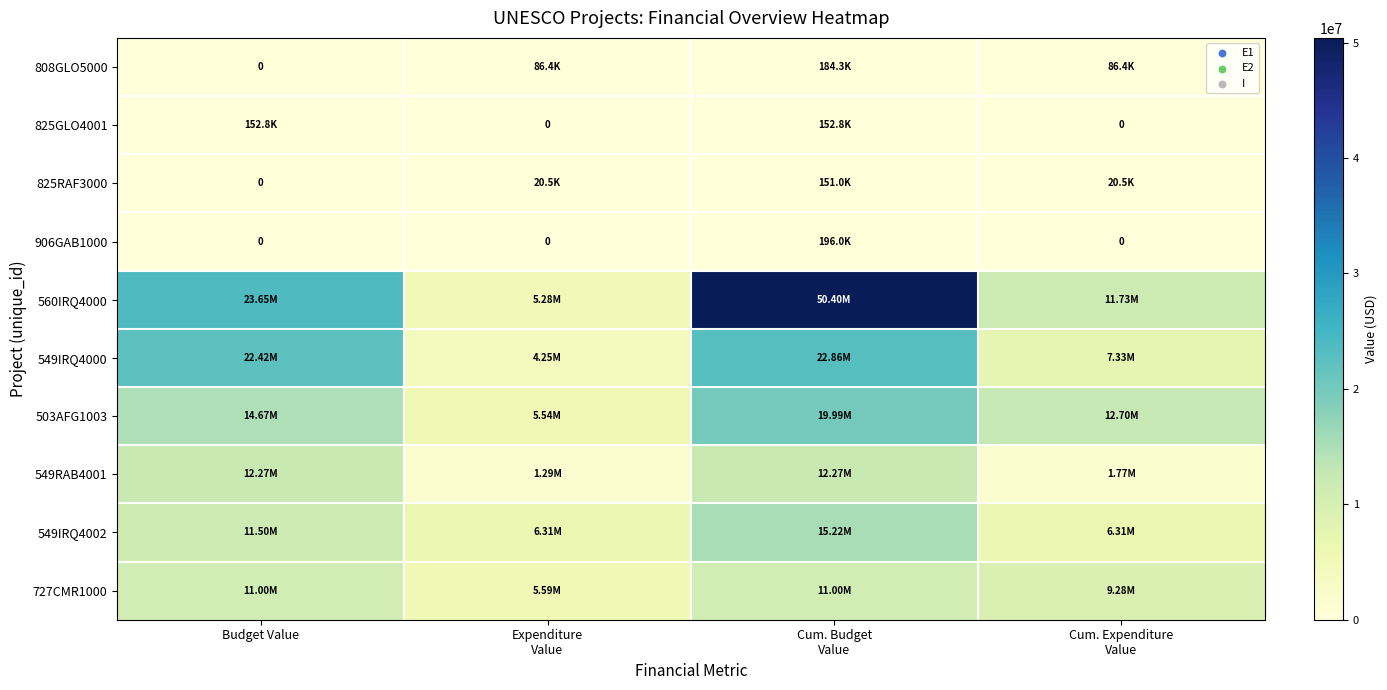

The value of 560IRQ4000 at Budget Value is 34501128.3. True or false?

False